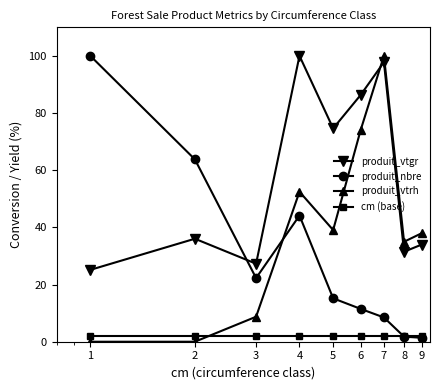

True or false: produit_nbre has more than 2 points higher than both neighbors.

False